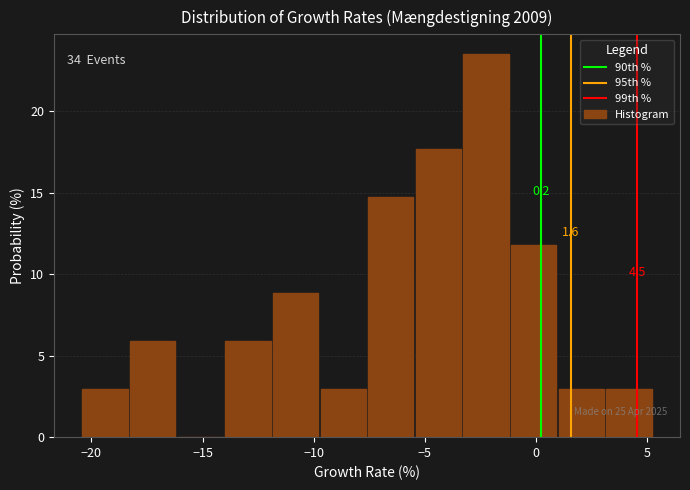

Over which range of the x-axis is the bar tallest?

-3.5 to -1.0